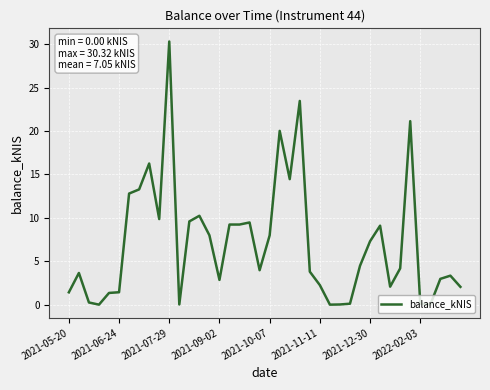

What is the maximum value shown in the chart?

30.3